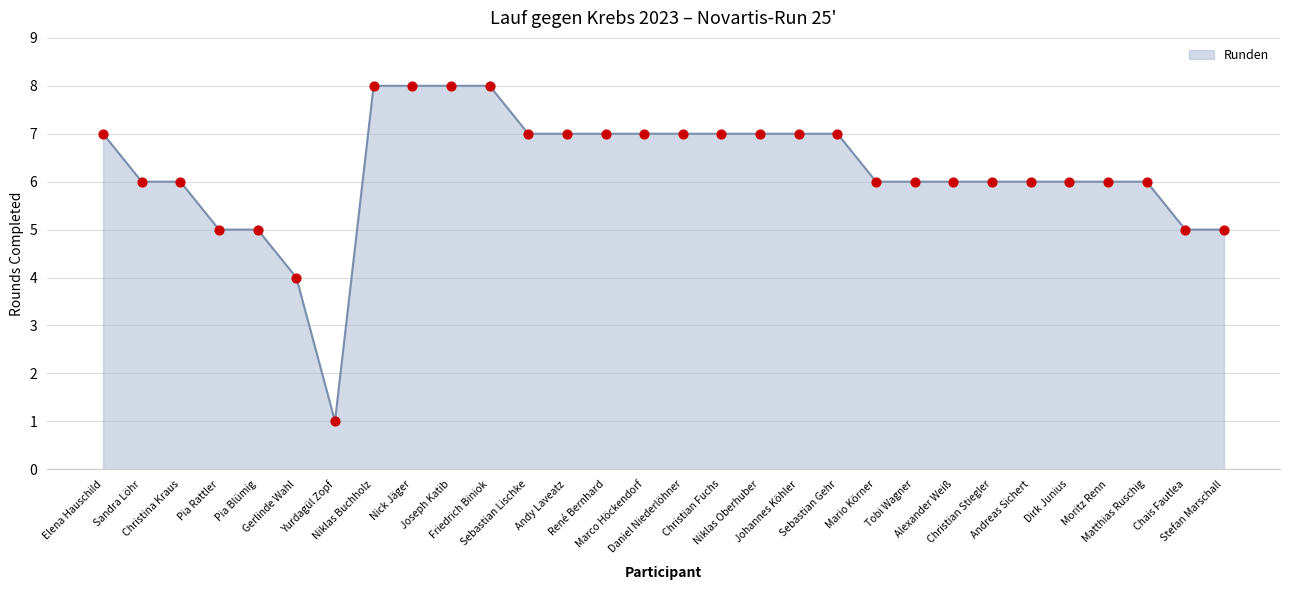

What is the maximum value shown in the chart?

8